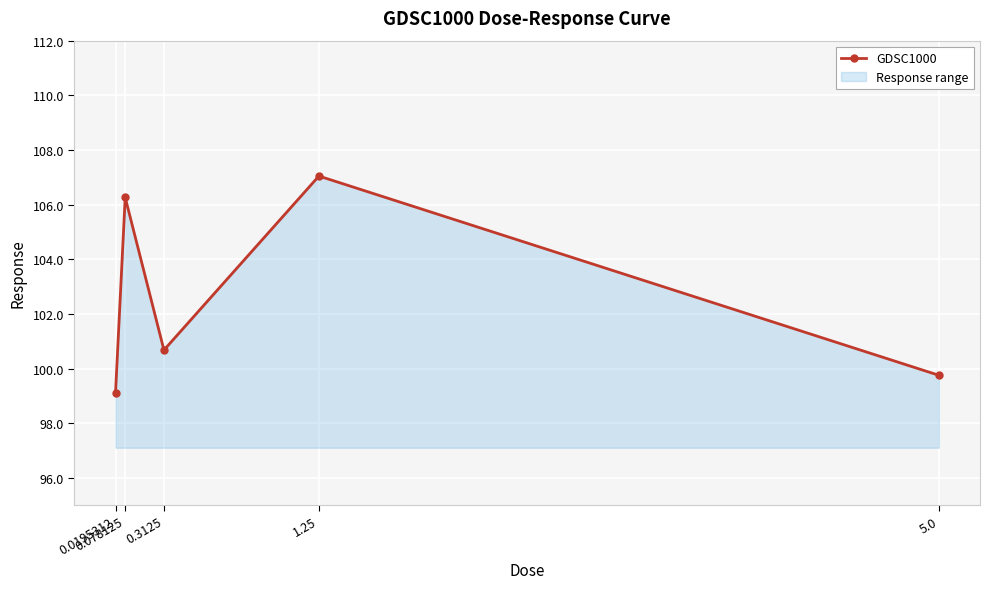

What is the sum of the values at 1.25 and 0.078125?

213.3